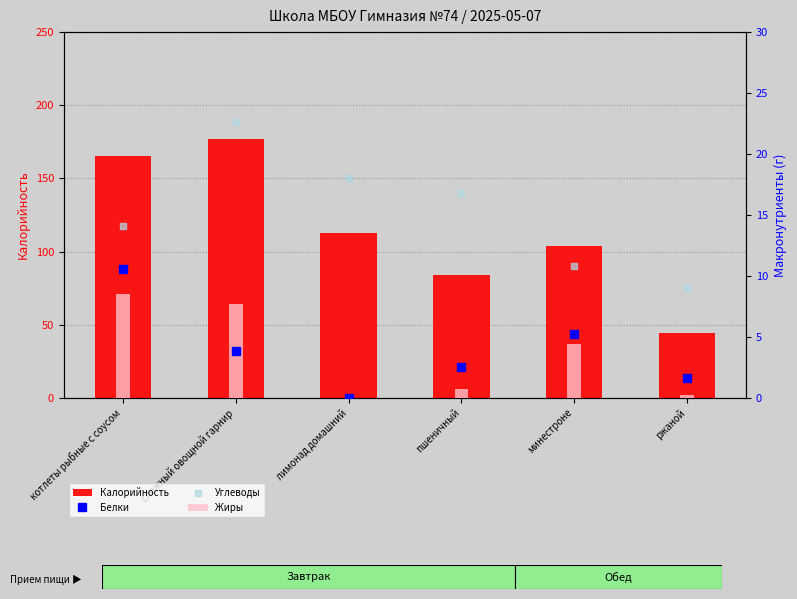

Between лимонад домашний and минестроне, which series saw the biggest shift?

Калорийность